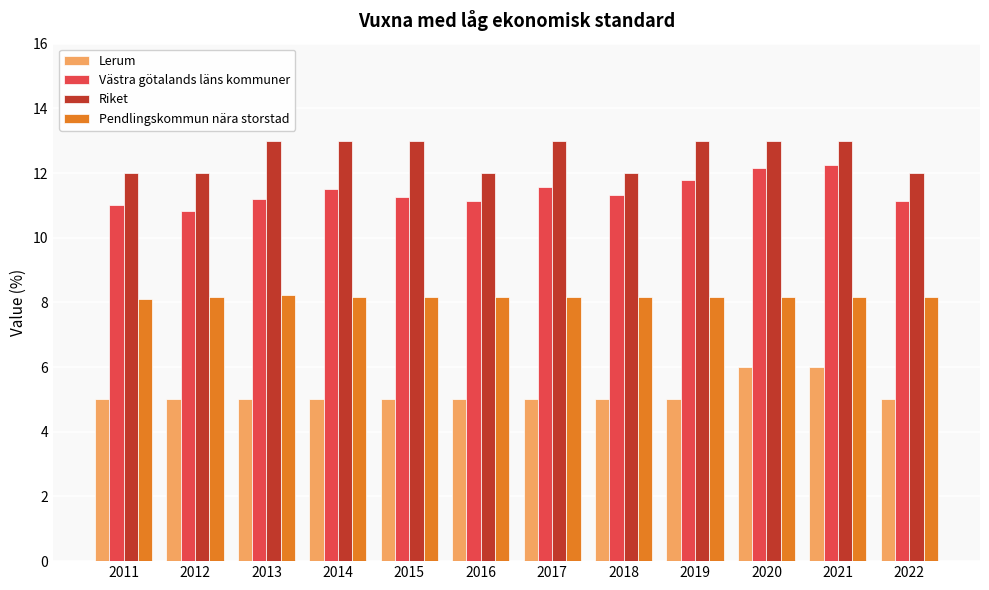

The value of Lerum at 2017 is 7.9. True or false?

False